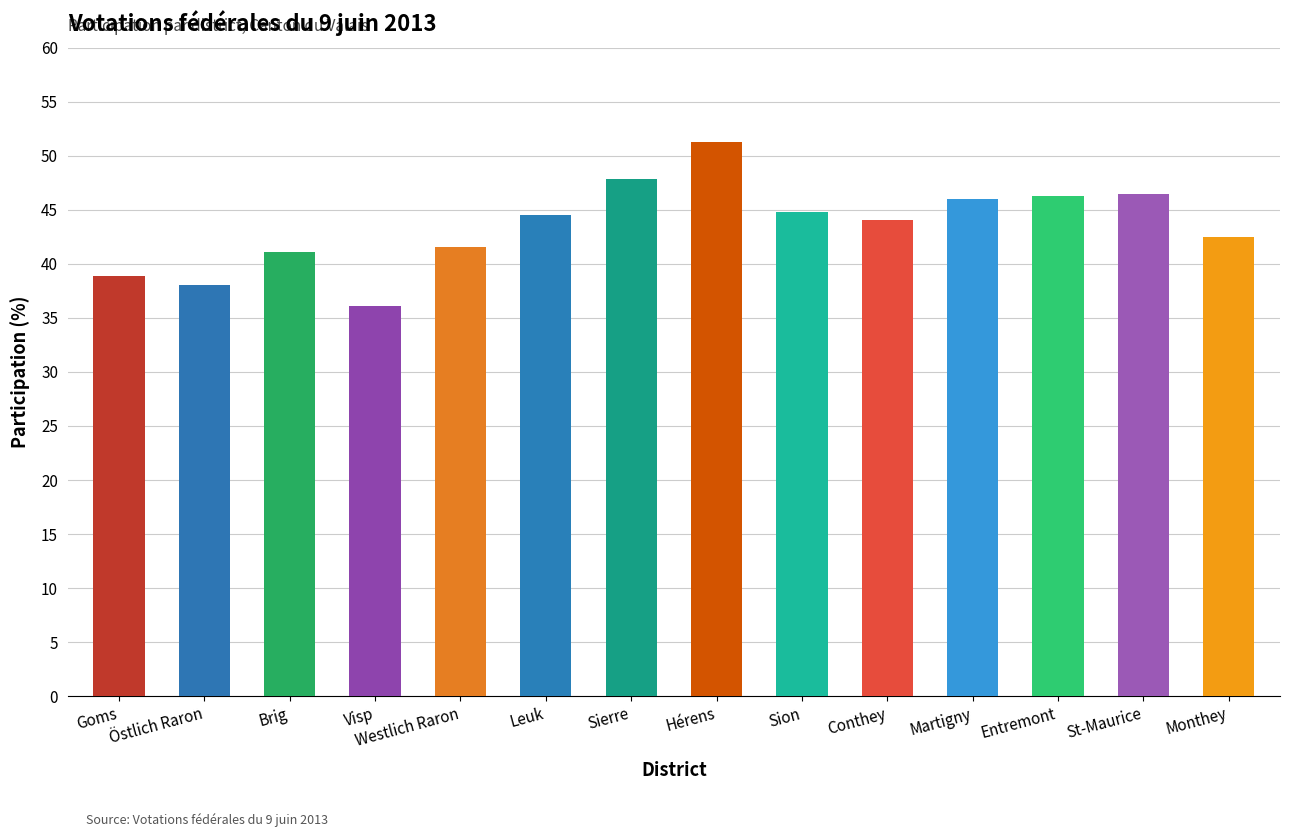

What is the greatest value displayed?

51.3